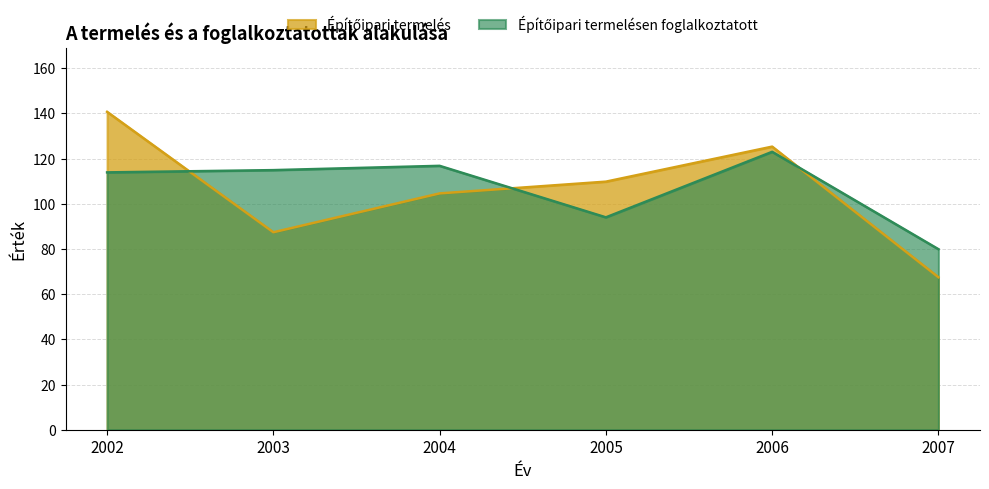

Which series has the largest range (max minus min)?

Építőipari termelés